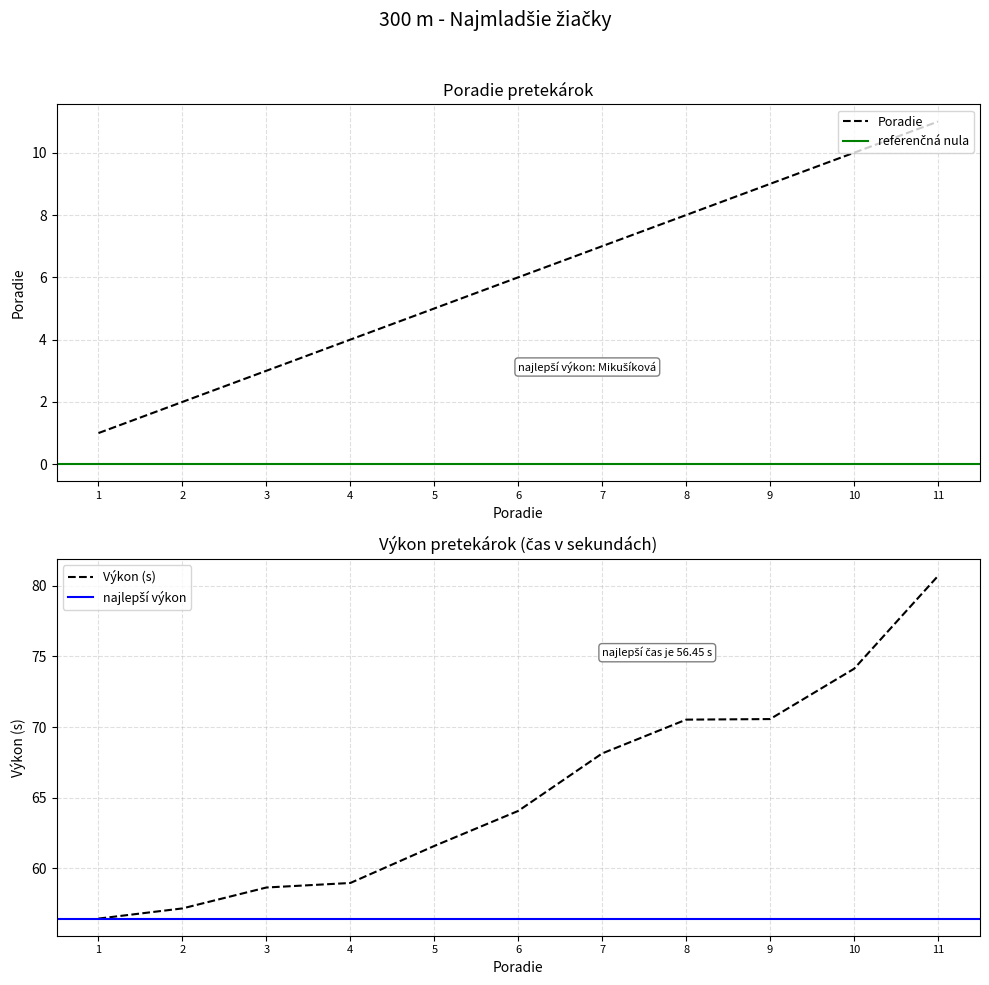

Which category has the highest value in the Výkon (s) series?

11